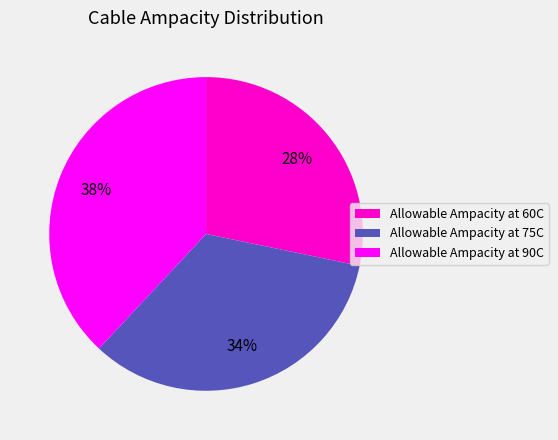

Which slice is the smallest?

Allowable Ampacity at 60C